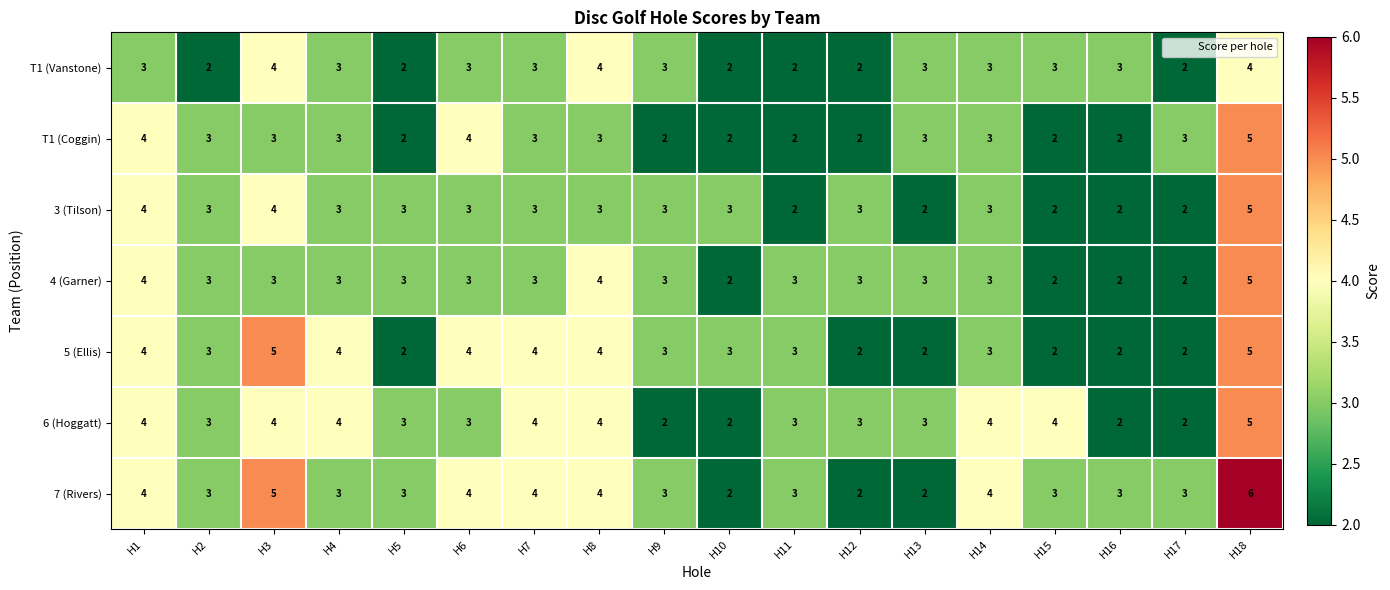

Which series has the largest range (max minus min)?

7 (Rivers)